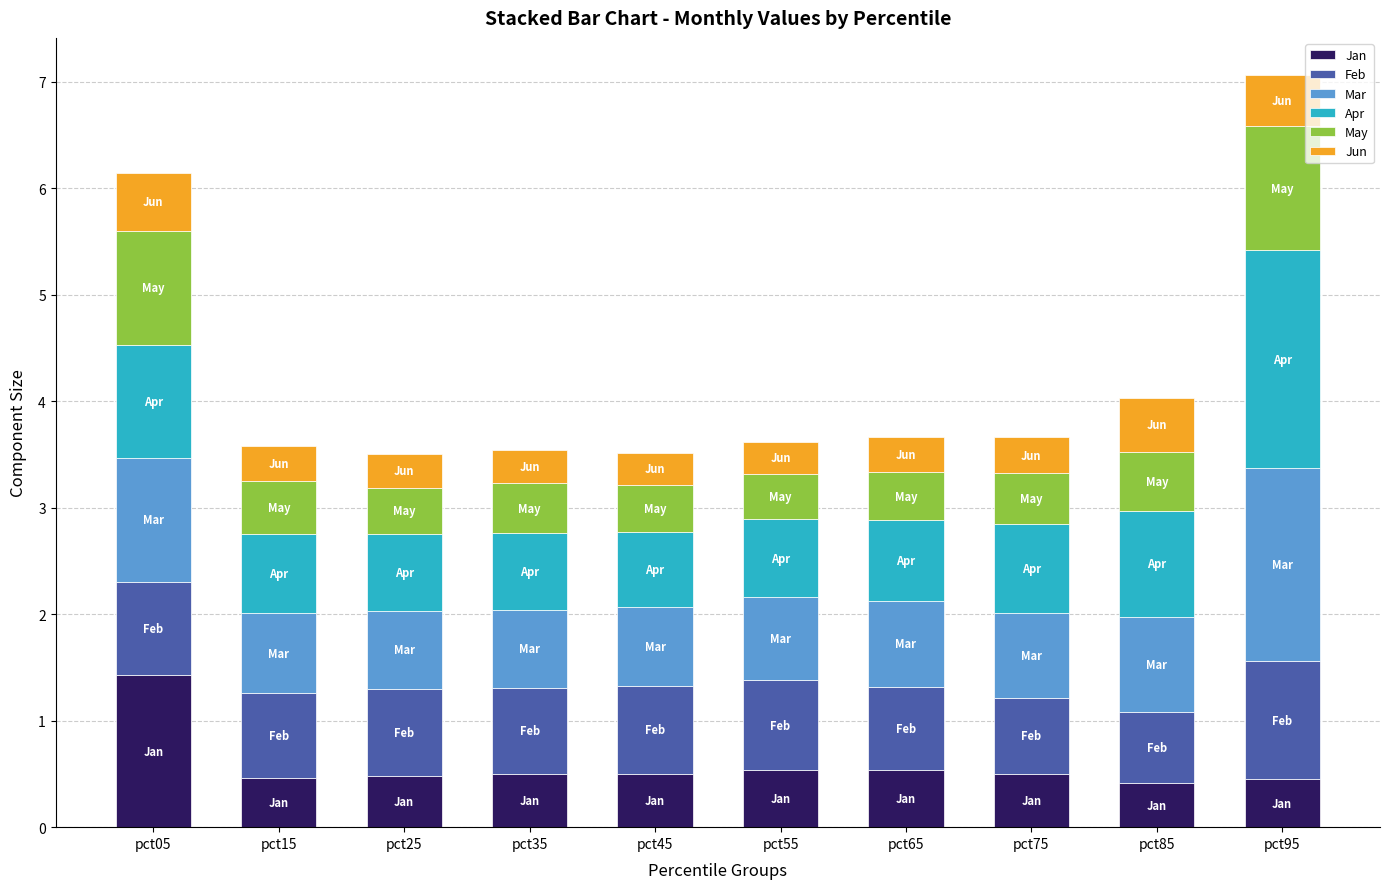

At which label does Jan reach its peak?

pct05